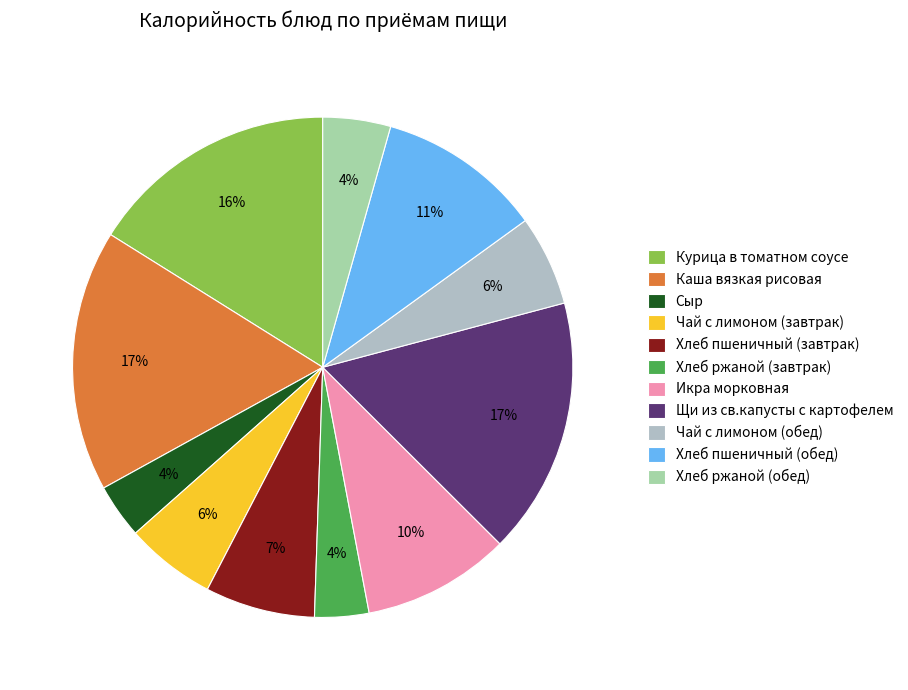

Is there a majority slice in this chart?

No